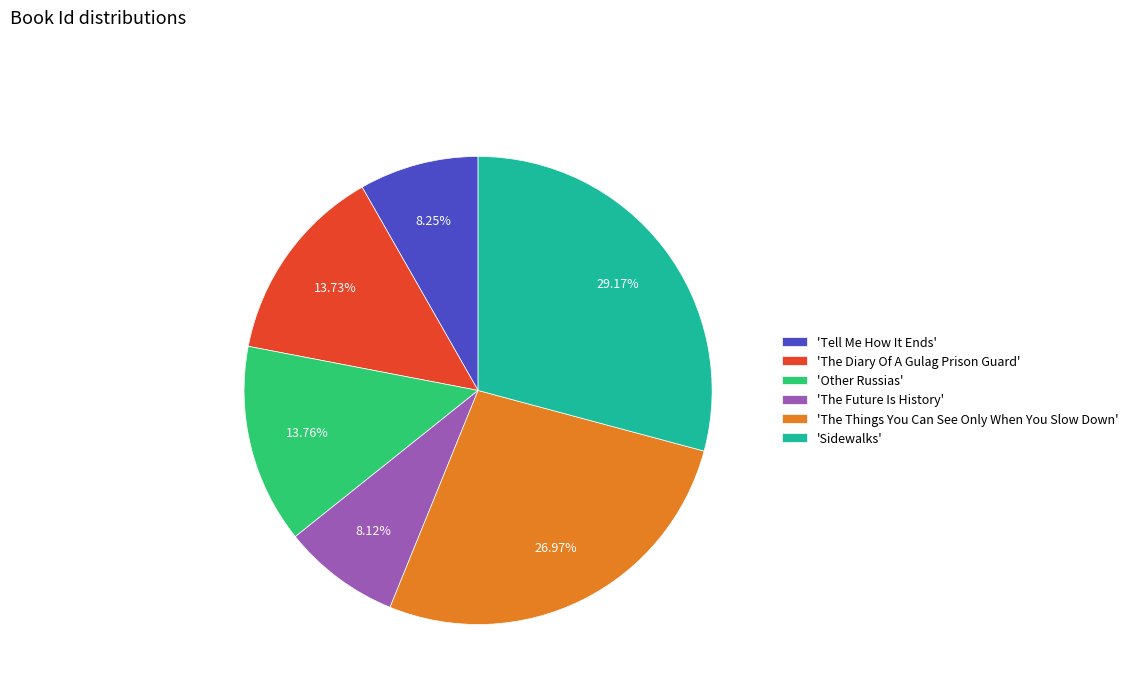

Approximately how many times larger is the value at 'The Diary Of A Gulag Prison Guard' compared to 'Tell Me How It Ends'?

1.7